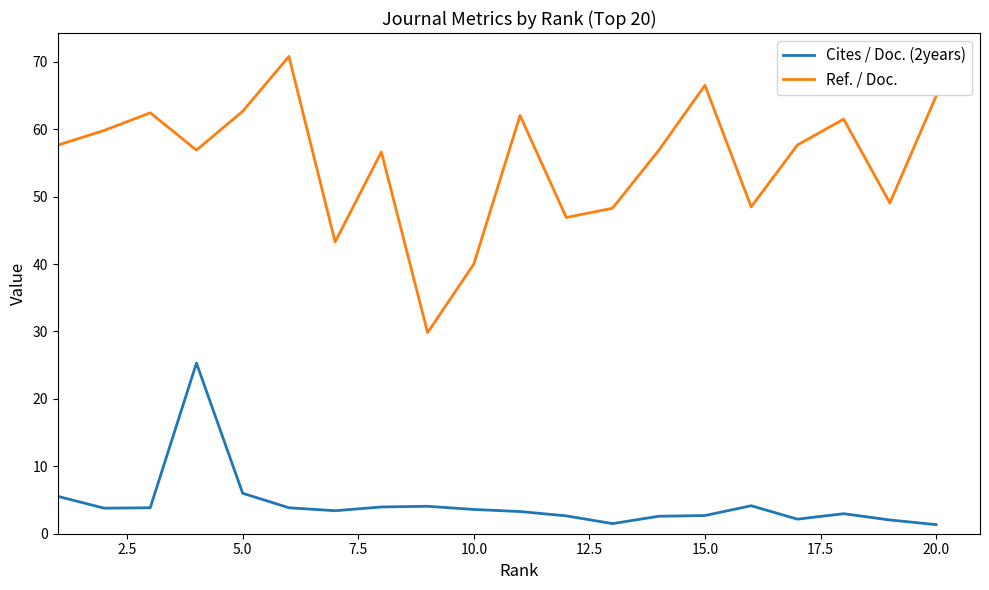

Which series has the largest total across all categories?

Ref. / Doc.